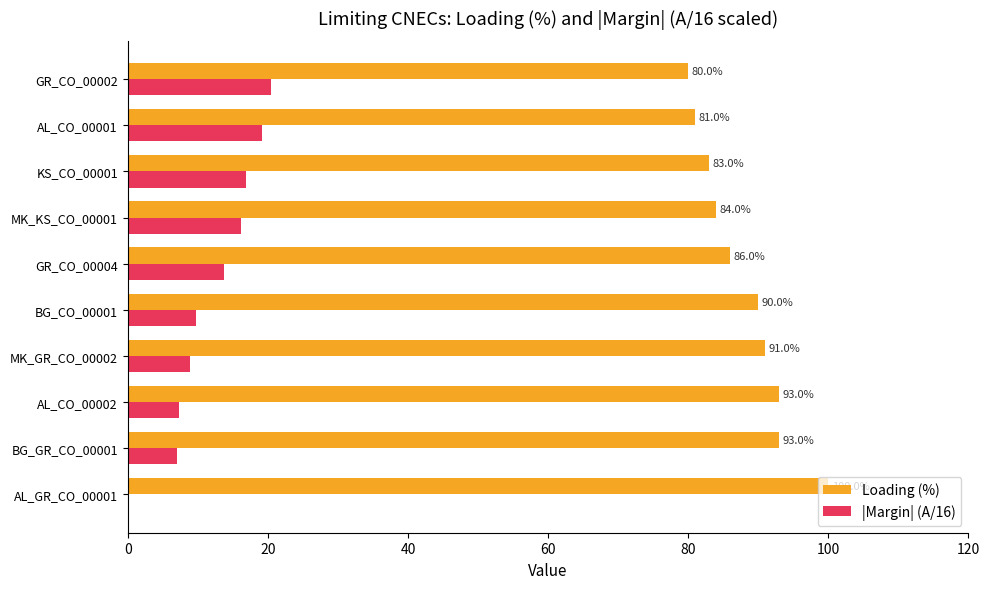

The Loading (%) series shows 90.0 at BG_CO_00001. True or false?

True